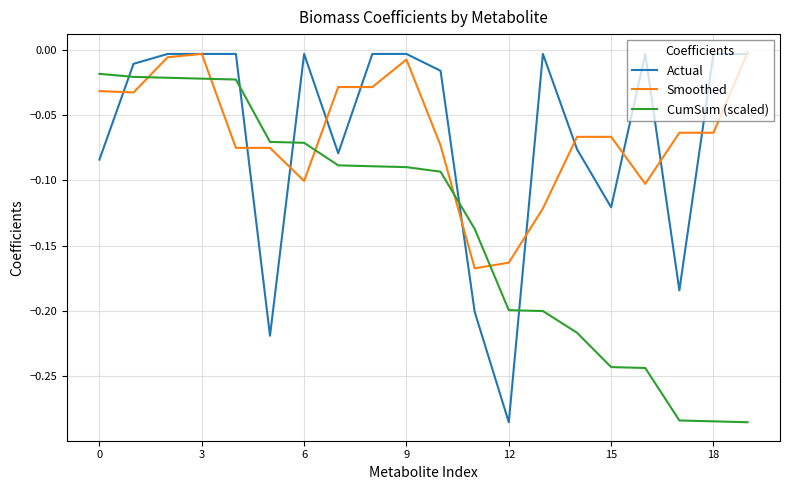

How many intersections are there between Actual and CumSum (scaled)?

5